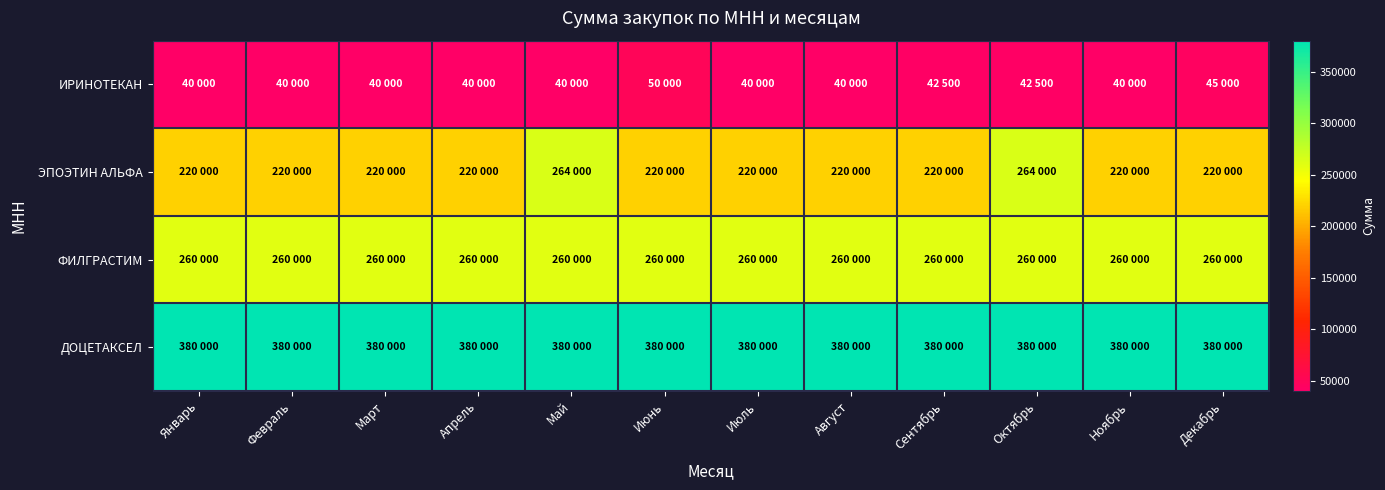

Between Сентябрь and Апрель, which is larger?

Сентябрь